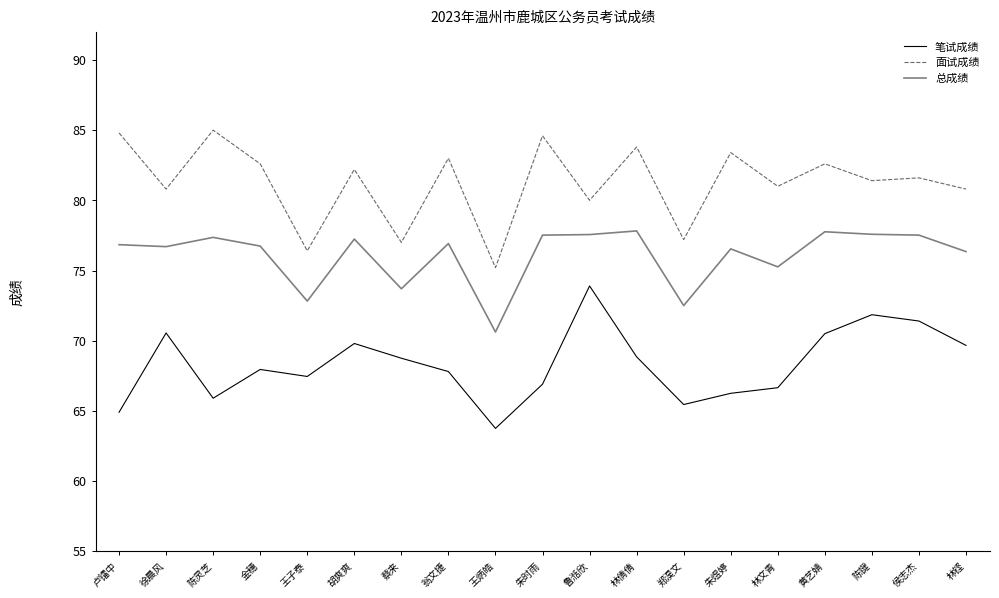

What is the difference between the highest and lowest values at 陈灵芝?

19.1